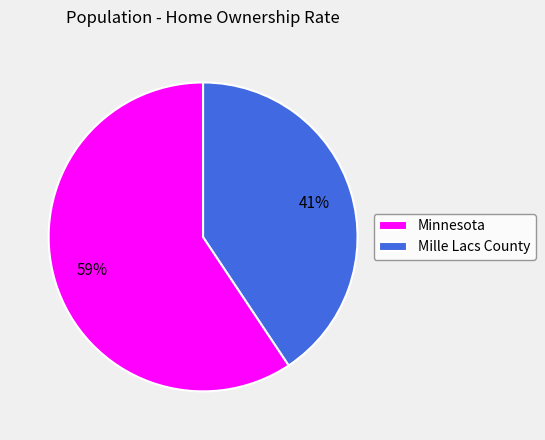

Count the number of slices in the pie.

2